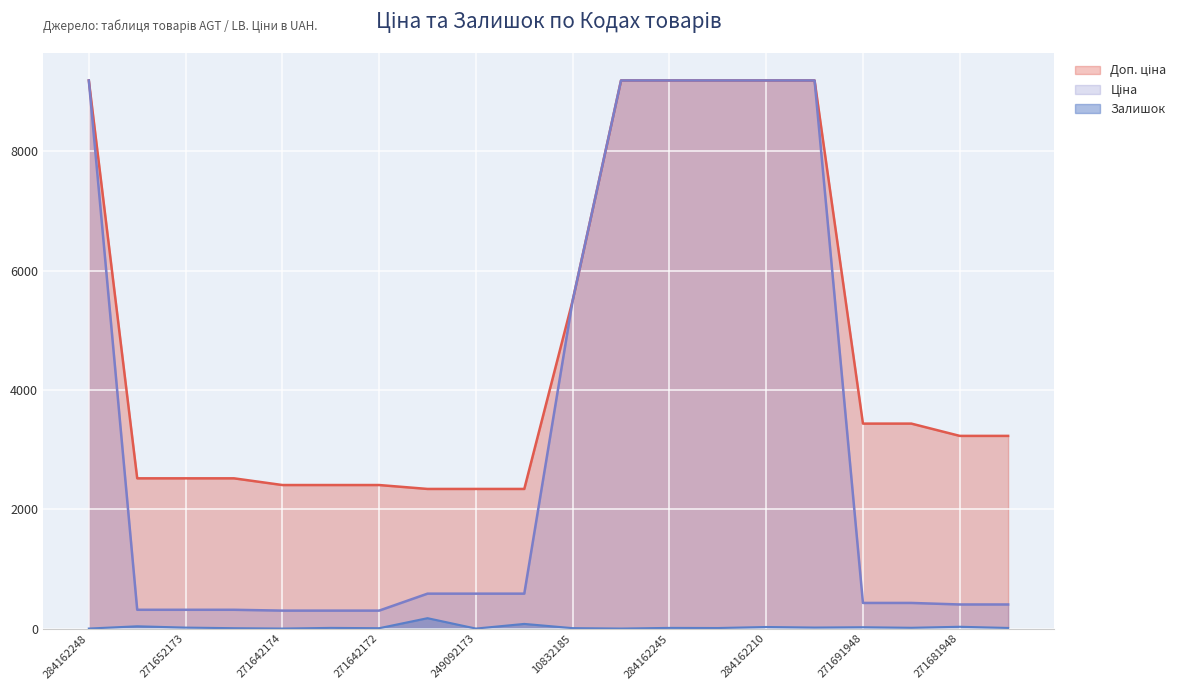

True or false: Залишок and Доп. ціна cross at least once.

False